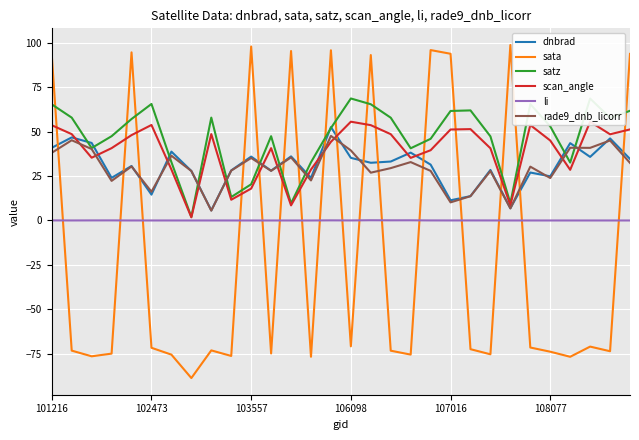

What is the greatest value displayed?

98.7